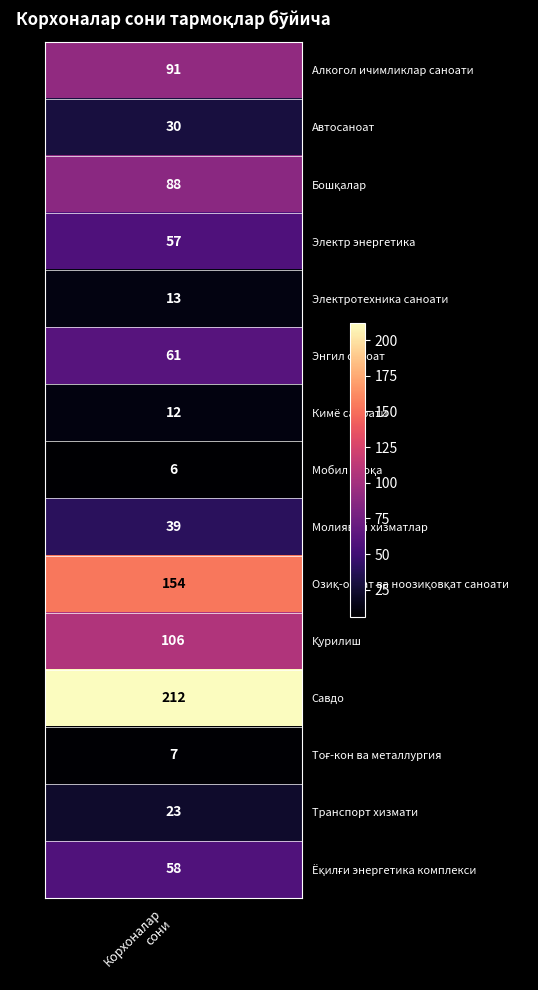

What is the maximum value shown in the chart?

212